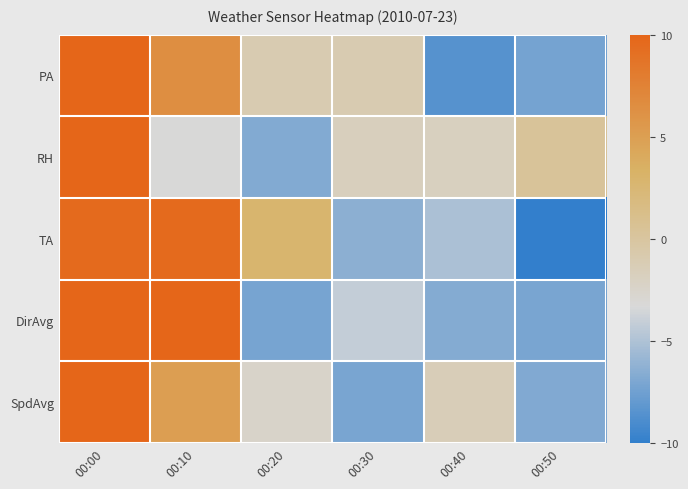

At 00:00, list the series in order from largest to smallest.

RH, SpdAvg, DirAvg, PA, TA